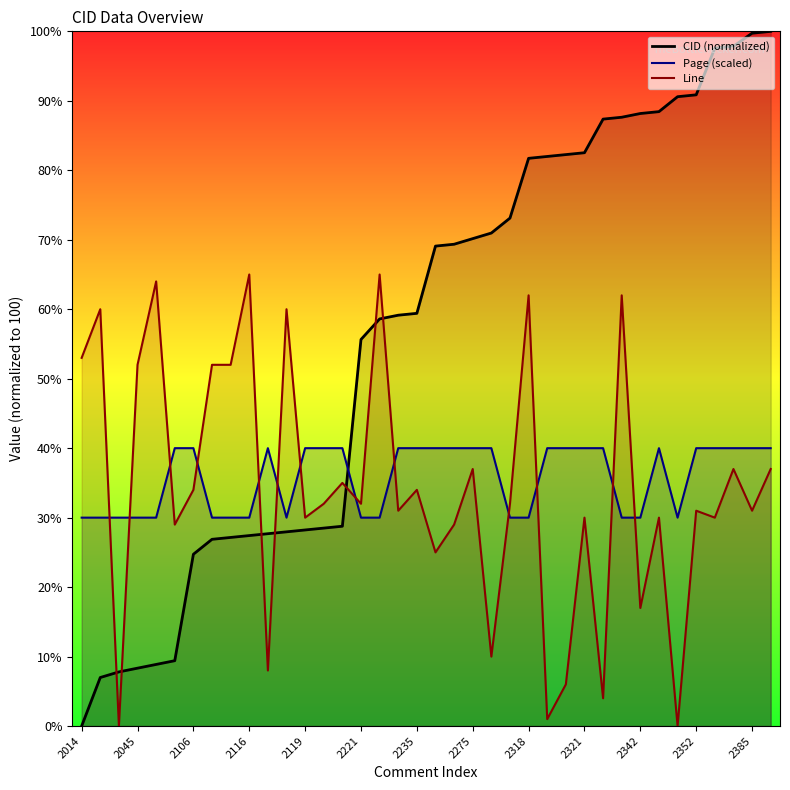

How many values in the Page (scaled) series are below 40?

16